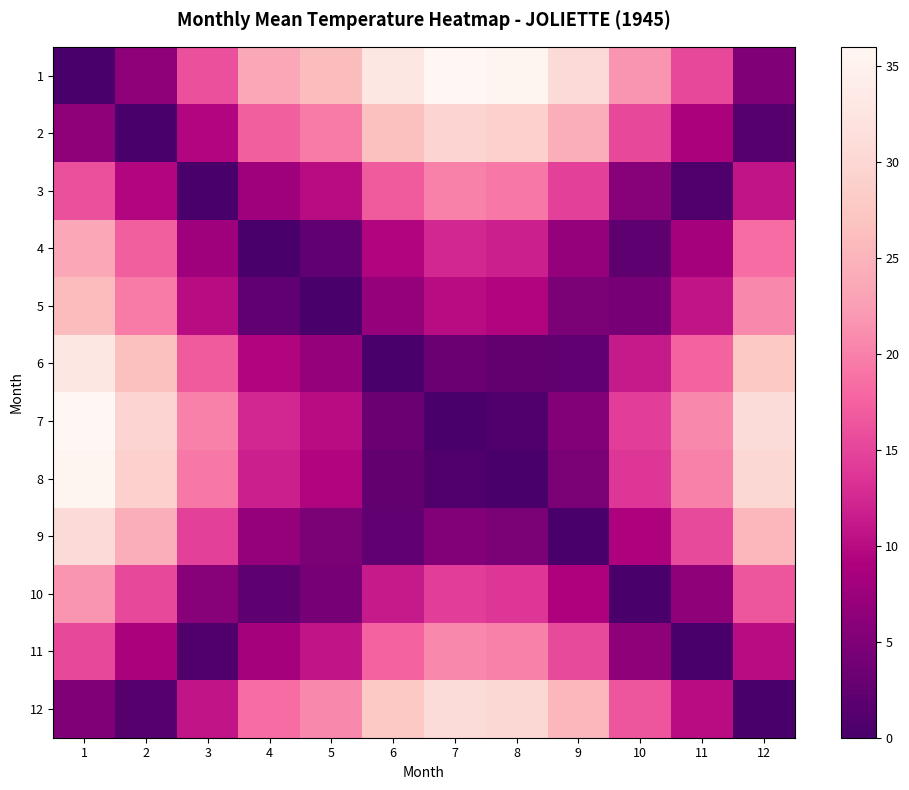

Which category has the highest value across all series?

7